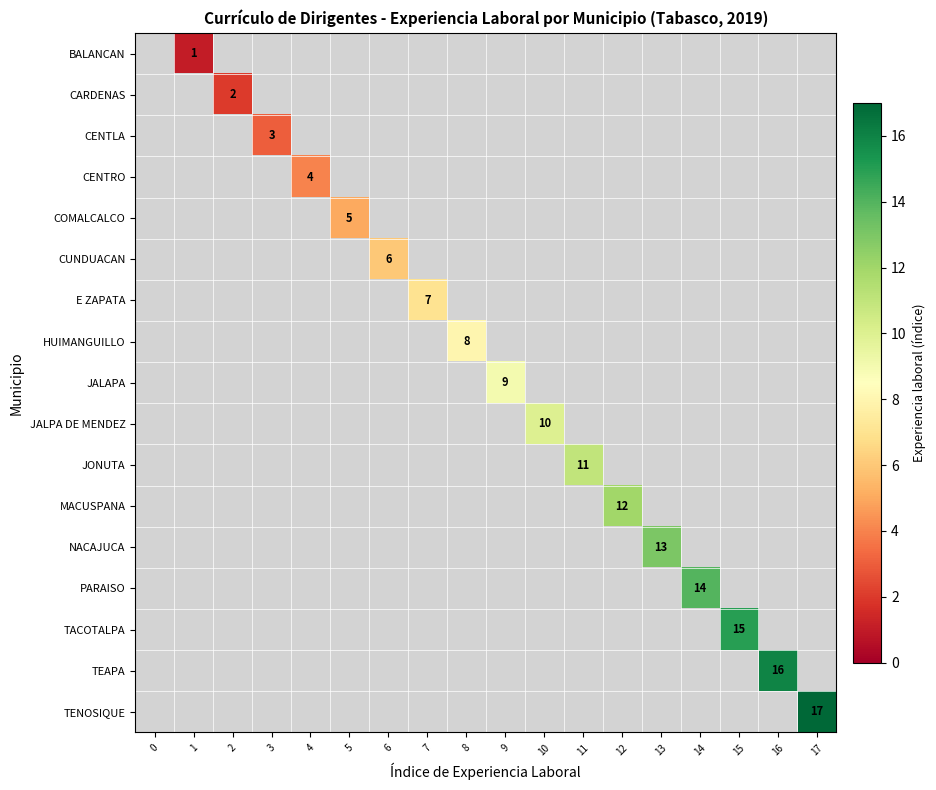

What is the total value across all series at 11?

-5